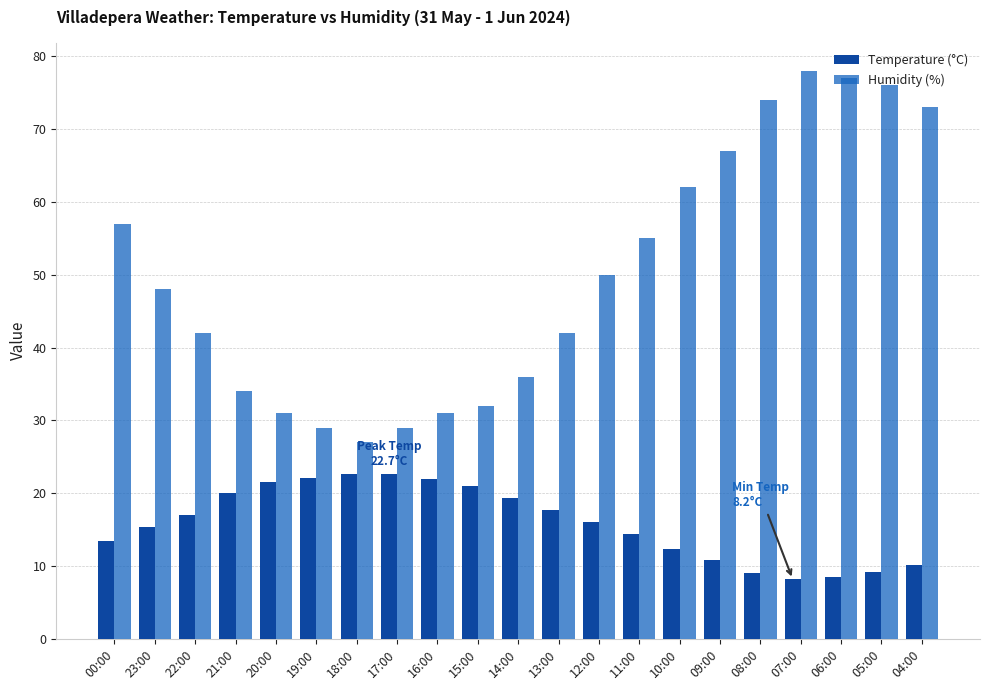

The Temperature (°C) series shows 14.0 at 21:00. True or false?

False